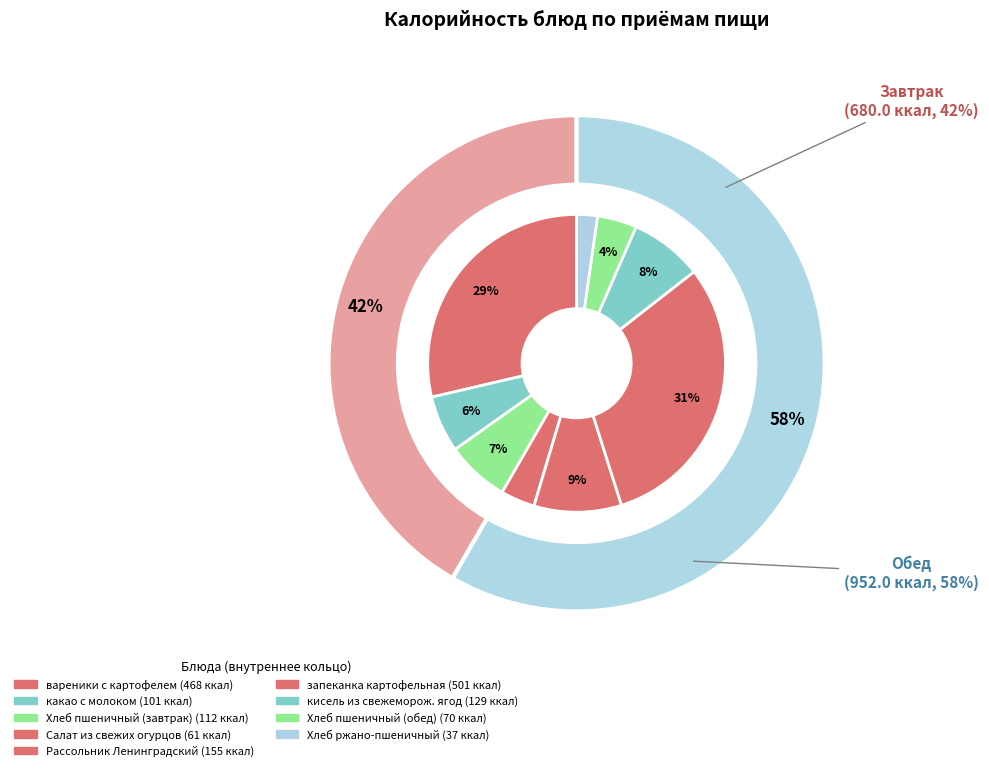

Approximately how many times larger is the value at Хлеб ржано-пшеничный compared to вареники с картофелем?

0.1